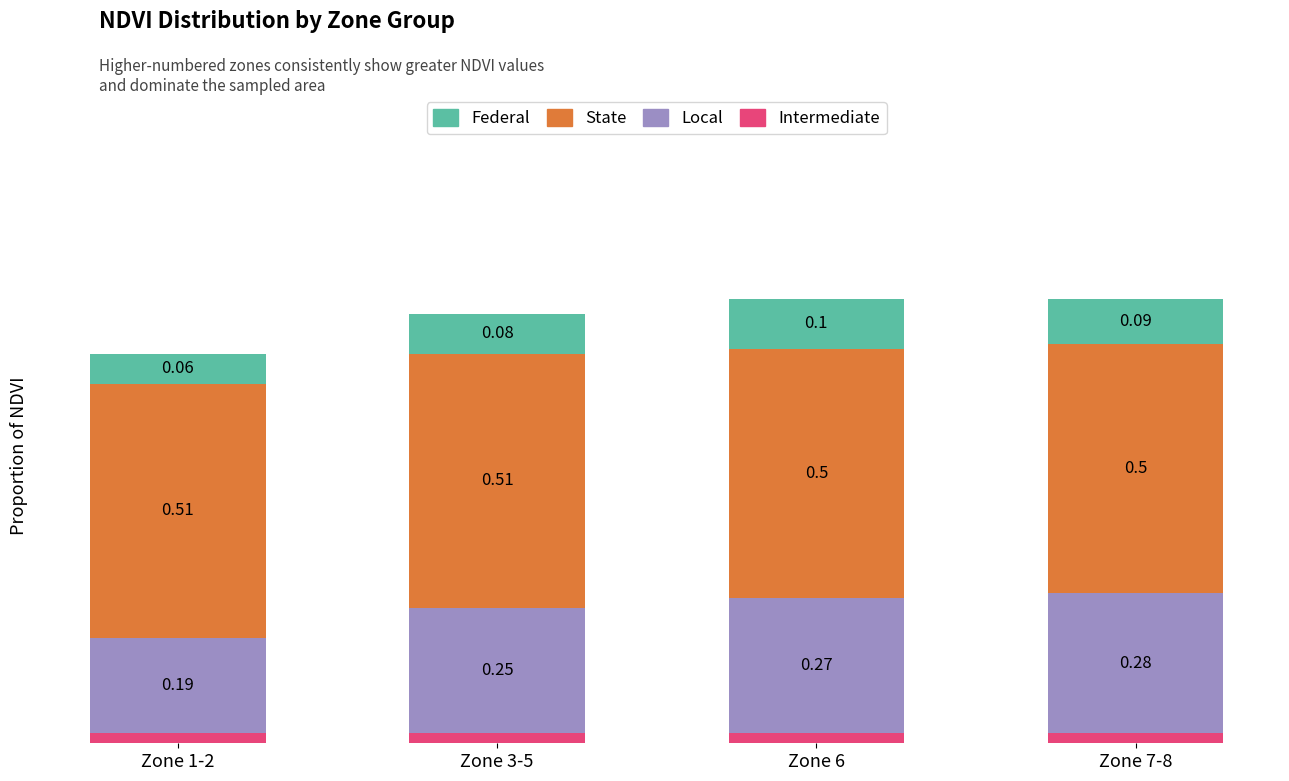

Where is State nearest to the value 0?

Zone 6